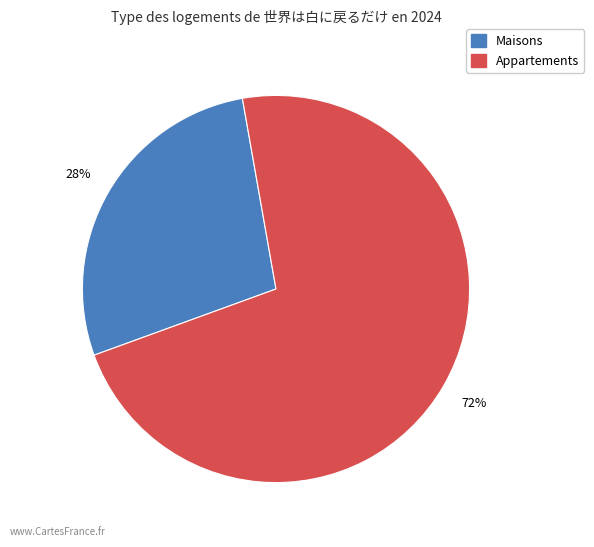

To the nearest percent, what is the difference between the largest and smallest slice percentages?

44%